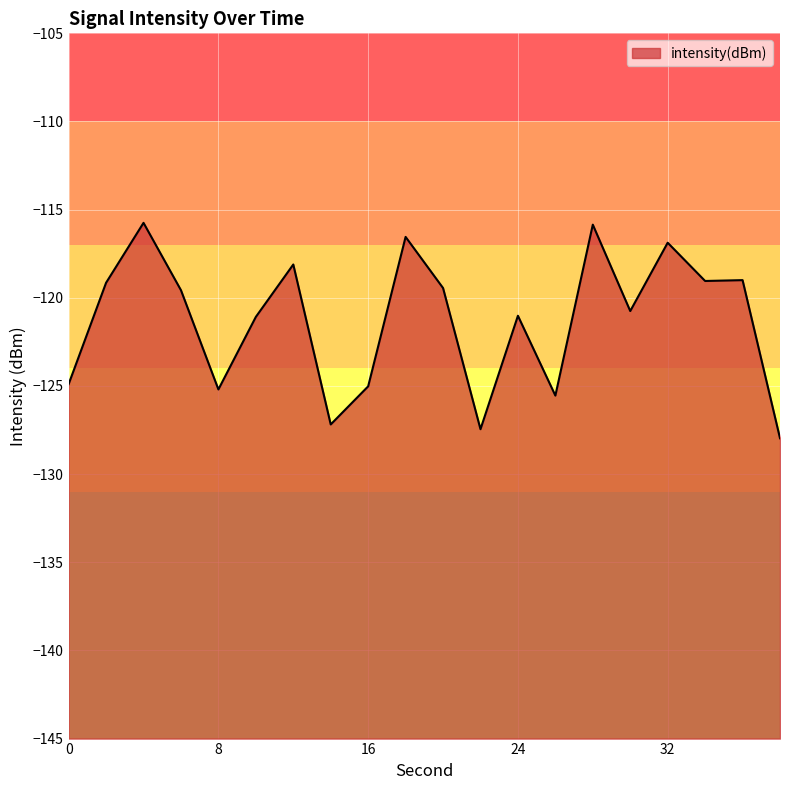

Is it true that the value at 14 is -216.7?

False